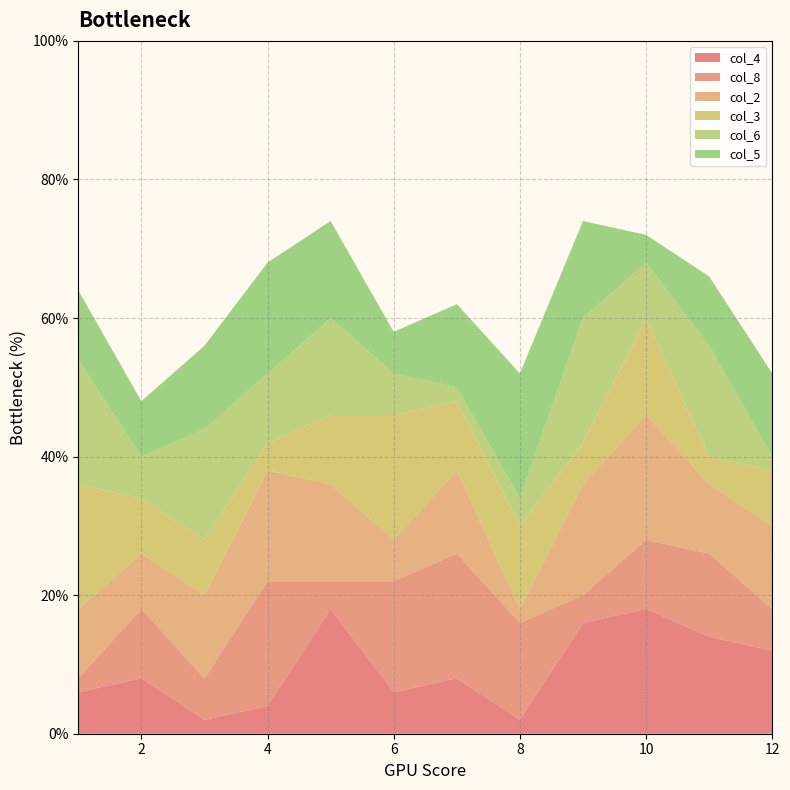

Reading right to left, transcribe all the data shown in this chart.

col_4: 6	7	9	8	1	4	3	9	2	1	4	3
col_8: 3	6	5	2	7	9	8	2	9	3	5	1
col_2: 6	5	9	8	1	6	3	7	8	6	4	5
col_3: 4	2	7	3	6	5	9	5	2	4	4	9
col_6: 1	8	4	9	2	1	3	7	5	8	3	9
col_5: 6	5	2	7	9	6	3	7	8	6	4	5